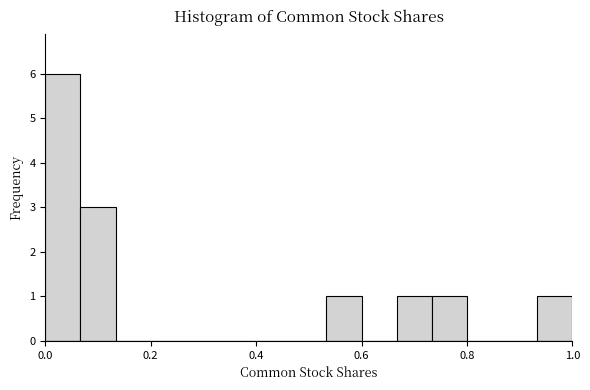

Read against the x-axis, roughly where is the centre of the tallest bar?

0.04